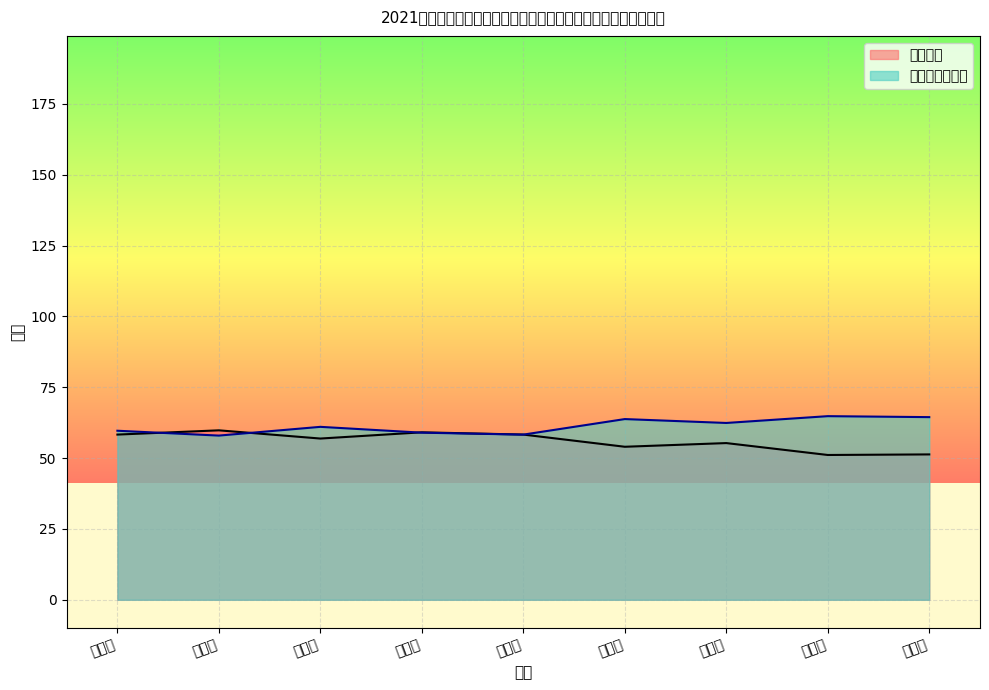

How many lines are shown in the chart?

2